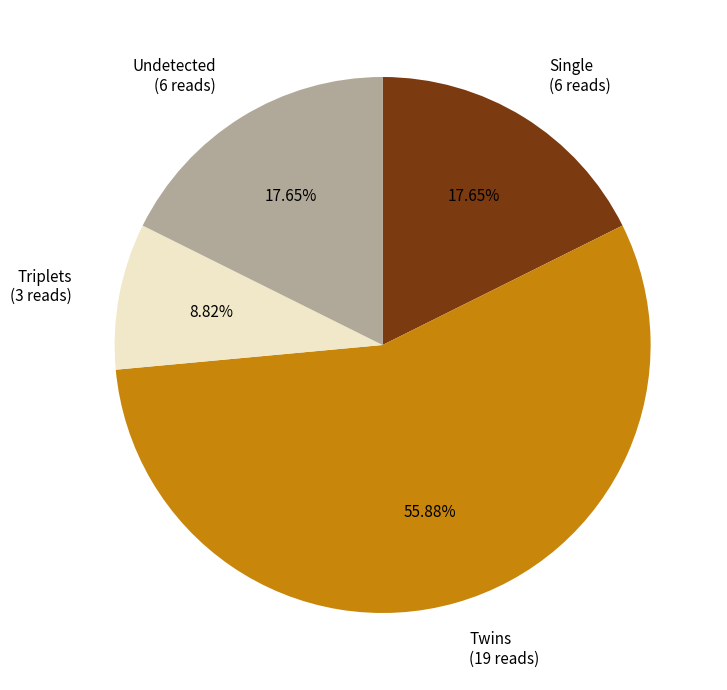

Between Triplets and Undetected, which is larger?

Undetected